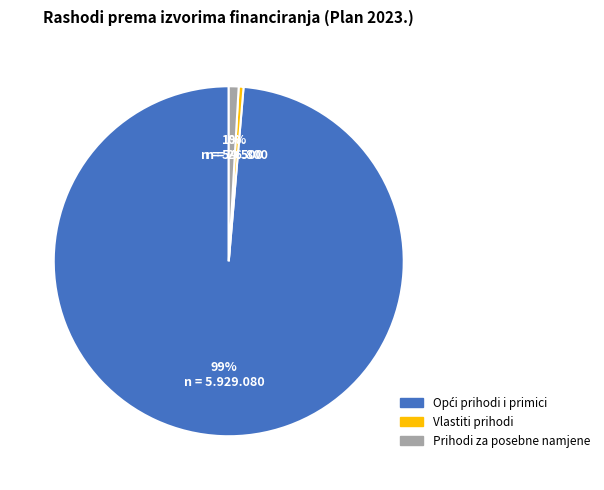

To the nearest percent, what is the average slice percentage?

33%